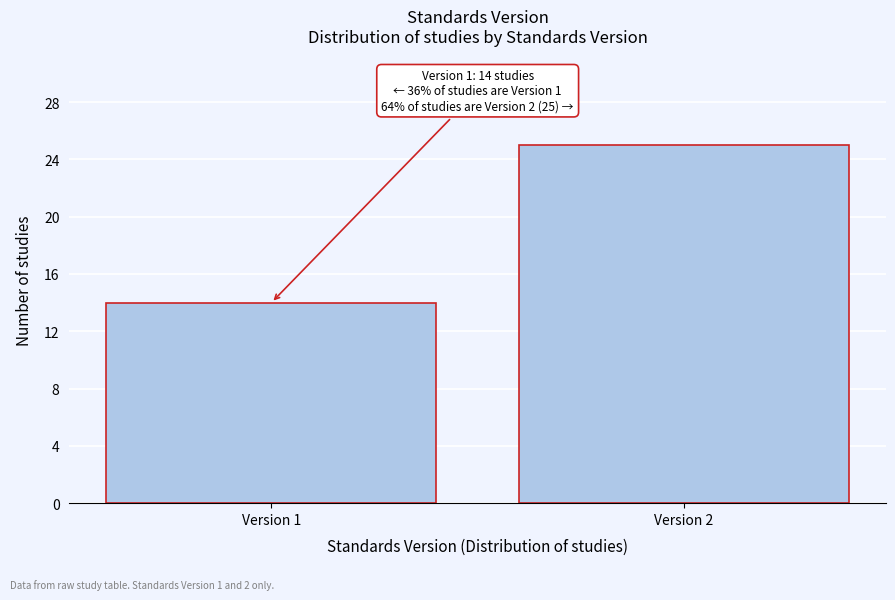

Reading left to right, extract all data points from this chart.

14	25